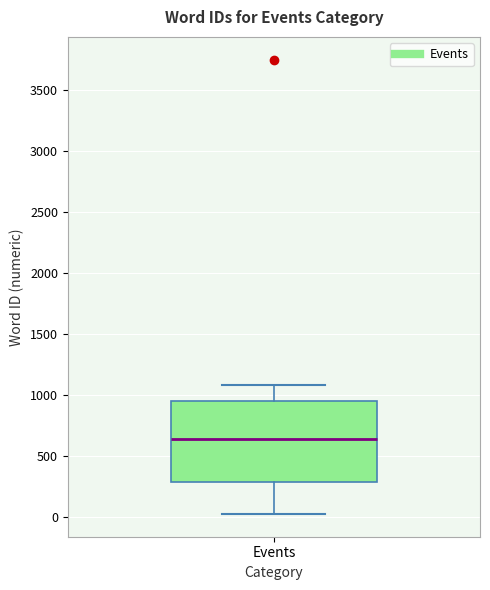

Read this box plot against the y-axis: the position of the median line, the range covered by the box, and the ends of both whiskers. The values are not printed on the chart, so give them approximately, as read against the axis.

median 650, box 300 to 950, whiskers 0 to 1100